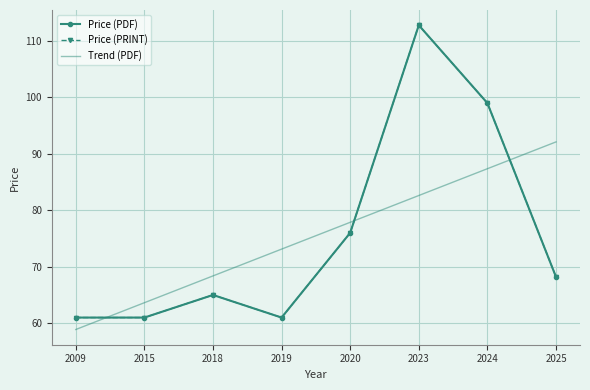

Which series ends up on top after the final intersection of Price (PRINT) and Trend (PDF)?

Trend (PDF)